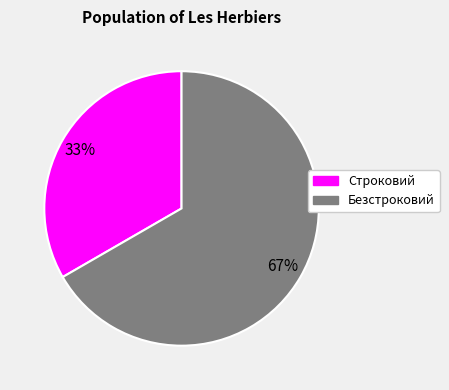

What is the largest slice in the pie chart?

Безстроковий